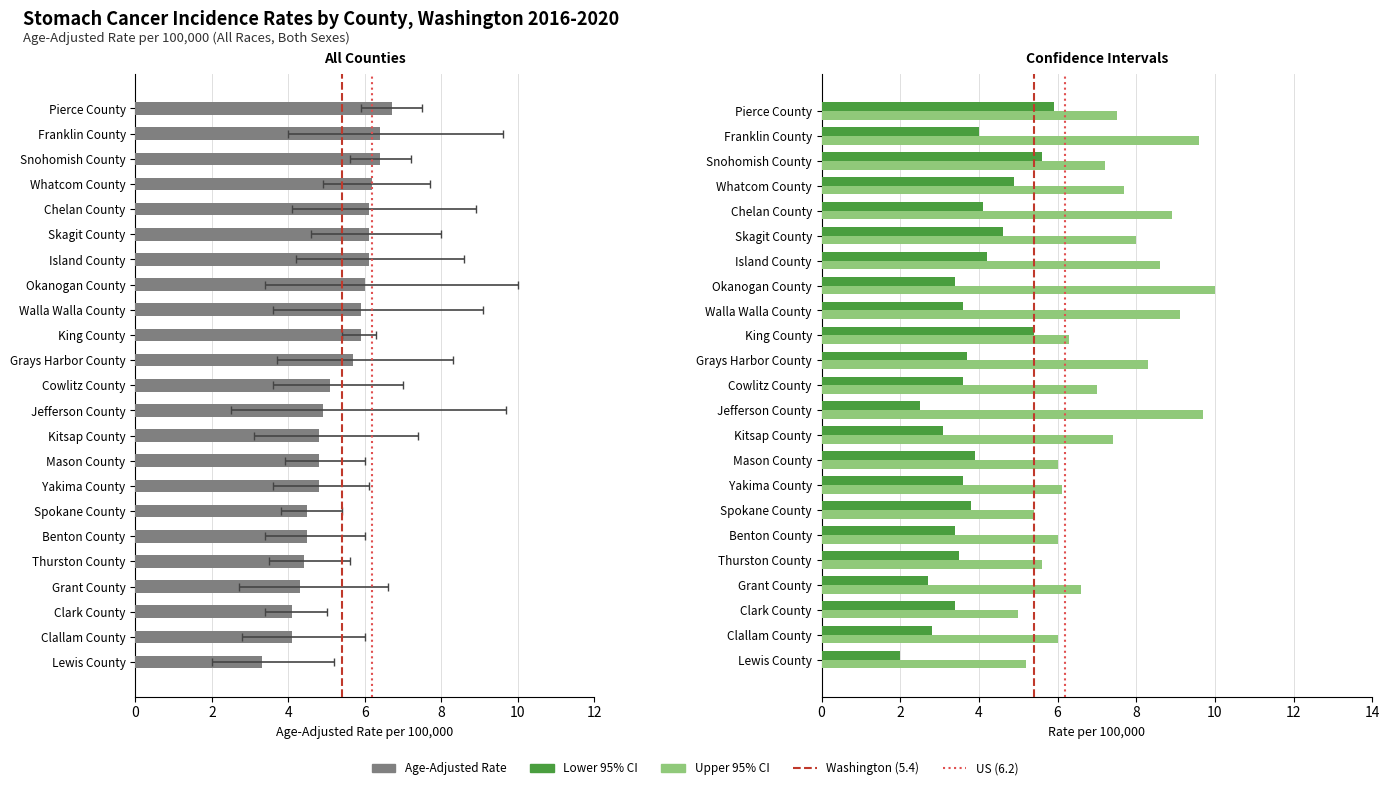

Reading left to right, what are all the values shown in this chart?

Age-Adjusted Rate: Lewis County=3.3	Clallam County=4.1	Clark County=4.1	Grant County=4.3	Thurston County=4.4	Benton County=4.5	Spokane County=4.5	Yakima County=4.8	Mason County=4.8	Kitsap County=4.8	Jefferson County=4.9	Cowlitz County=5.1	Grays Harbor County=5.7	King County=5.9	Walla Walla County=5.9	Okanogan County=6.0	Island County=6.1	Skagit County=6.1	Chelan County=6.1	Whatcom County=6.2	Snohomish County=6.4	Franklin County=6.4	Pierce County=6.7
Lower CI: Lewis County=2.0	Clallam County=2.8	Clark County=3.4	Grant County=2.7	Thurston County=3.5	Benton County=3.4	Spokane County=3.8	Yakima County=3.6	Mason County=3.9	Kitsap County=3.1	Jefferson County=2.5	Cowlitz County=3.6	Grays Harbor County=3.7	King County=5.4	Walla Walla County=3.6	Okanogan County=3.4	Island County=4.2	Skagit County=4.6	Chelan County=4.1	Whatcom County=4.9	Snohomish County=5.6	Franklin County=4.0	Pierce County=5.9
Upper CI: Lewis County=5.2	Clallam County=6.0	Clark County=5.0	Grant County=6.6	Thurston County=5.6	Benton County=6.0	Spokane County=5.4	Yakima County=6.1	Mason County=6.0	Kitsap County=7.4	Jefferson County=9.7	Cowlitz County=7.0	Grays Harbor County=8.3	King County=6.3	Walla Walla County=9.1	Okanogan County=10.0	Island County=8.6	Skagit County=8.0	Chelan County=8.9	Whatcom County=7.7	Snohomish County=7.2	Franklin County=9.6	Pierce County=7.5